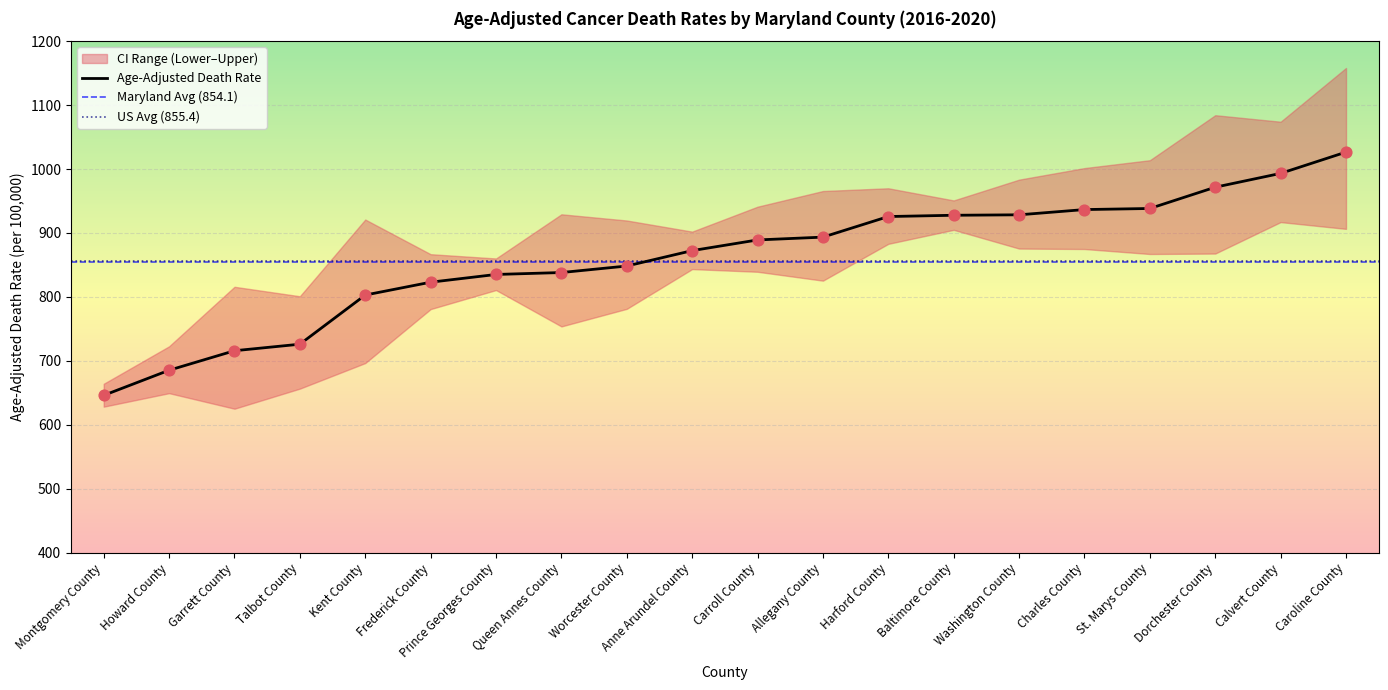

Which series has the largest total across all categories?

Upper CI (Rate)